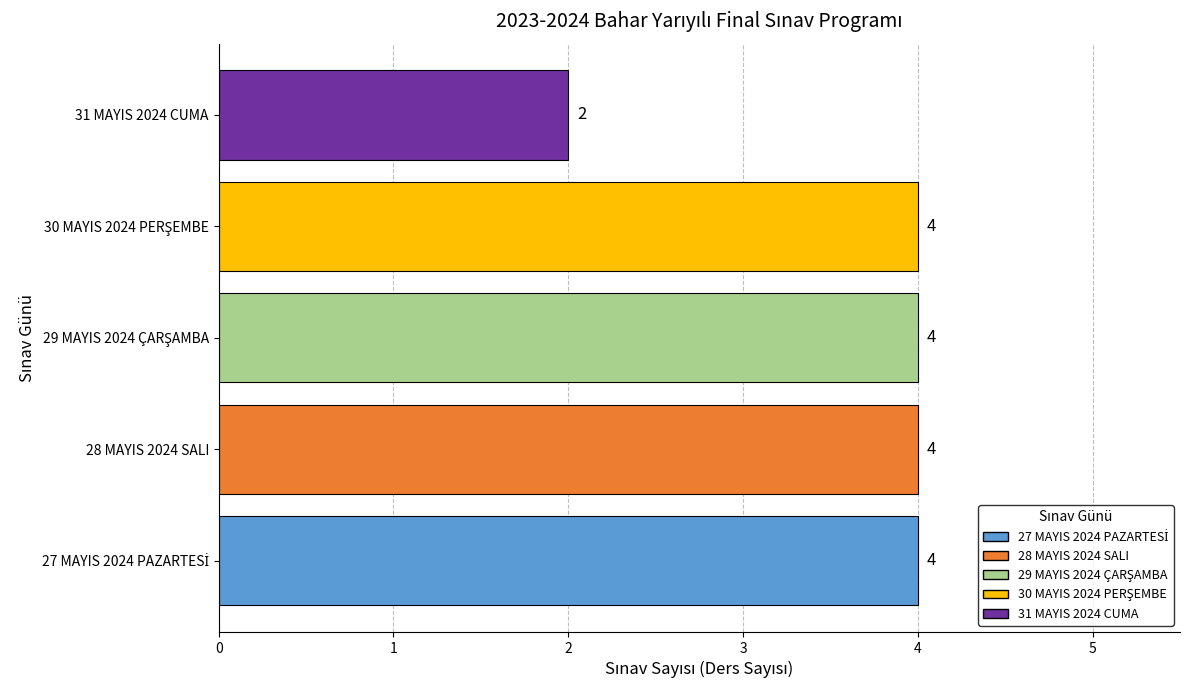

Reading bottom to top, what are all the values shown in this chart?

4	4	4	4	2